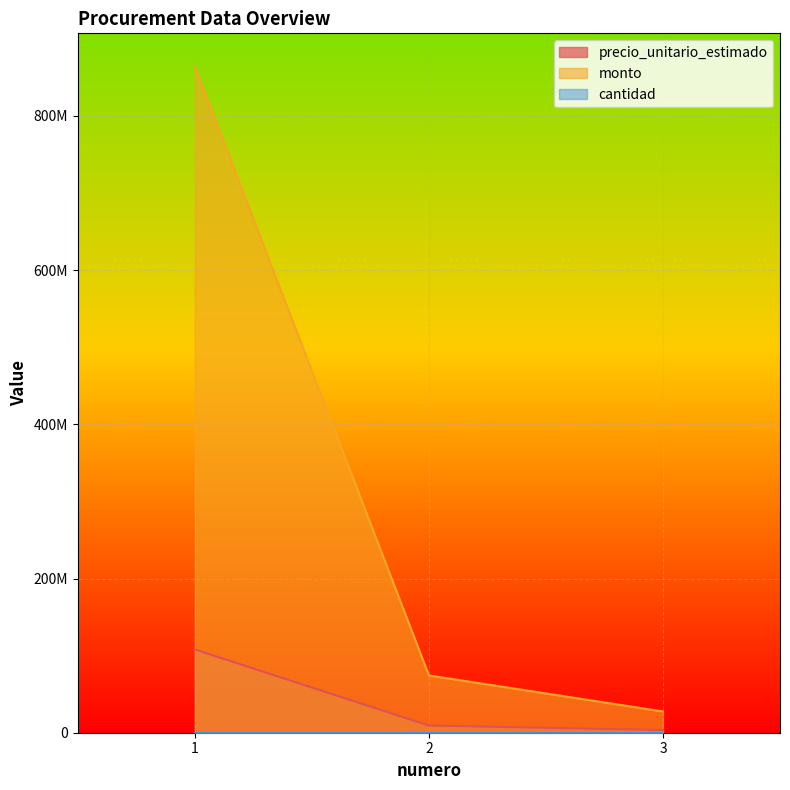

Is the value of monto at 3 greater than the value of precio_unitario_estimado at 3?

Yes